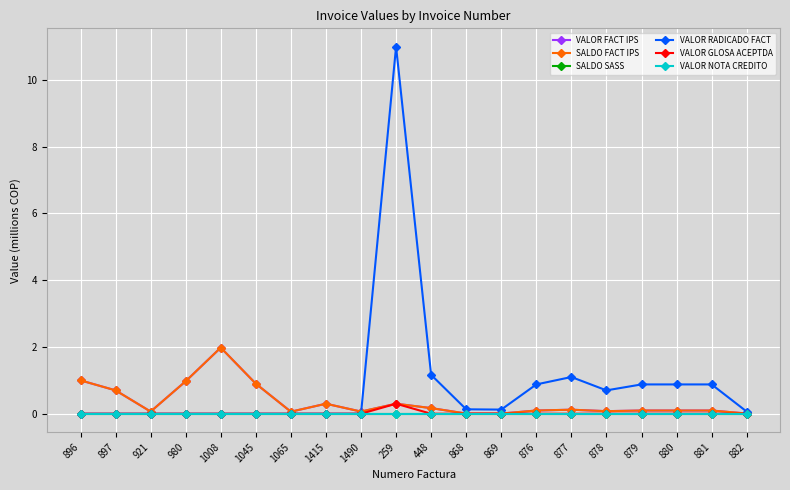

Does the chart have visible grid lines?

Yes